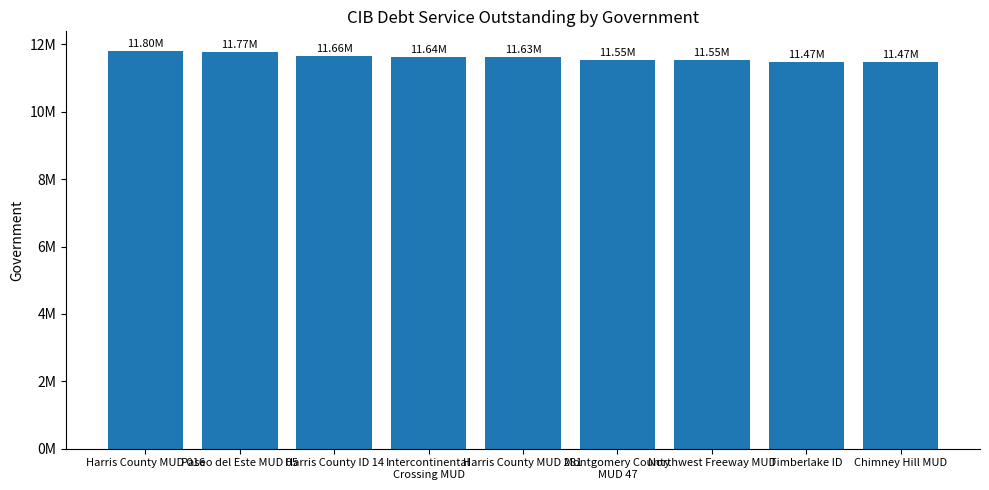

Where is the data nearest to the value 11633768?

Harris County MUD 281